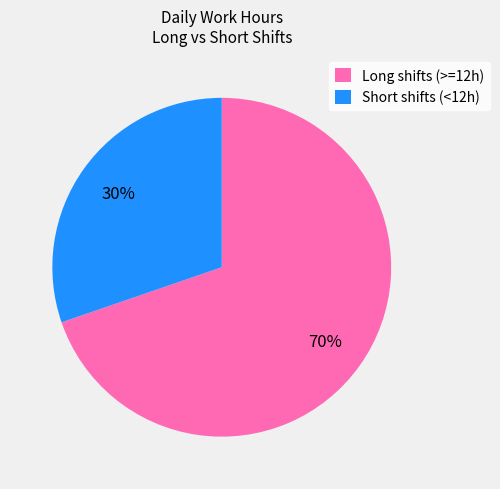

To the nearest percent, what is the combined percentage of Short shifts (<12h) and Long shifts (>=12h)?

100%